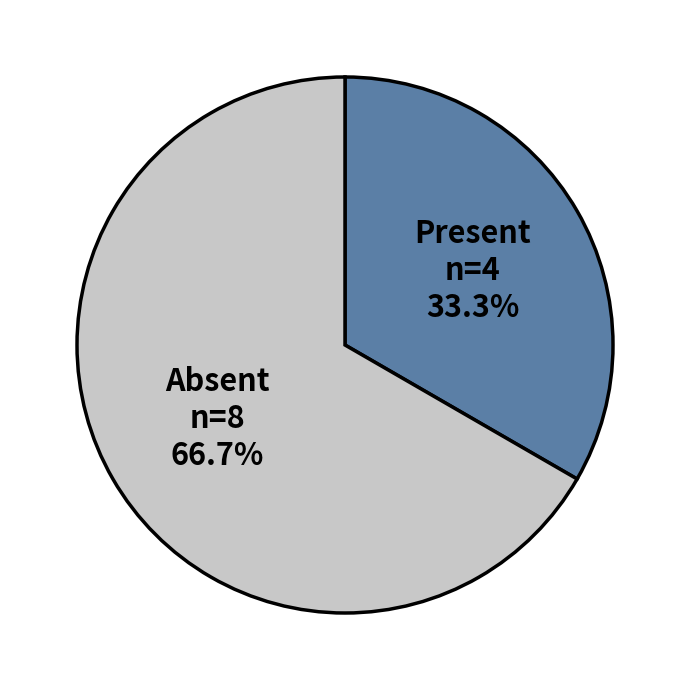

Rank the categories by value from lowest to highest.

Present, Absent